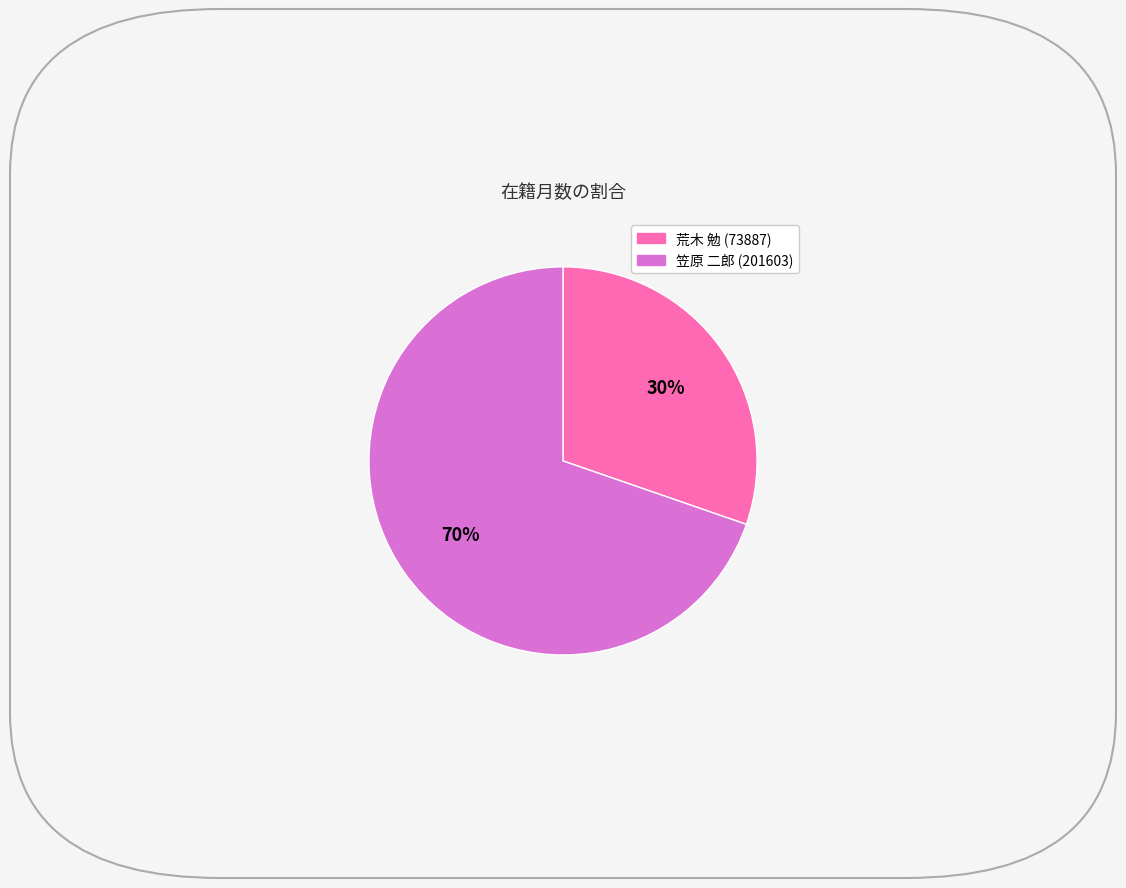

Combined, do 荒木 勉 (73887) and 笠原 二郎 (201603) account for over 50%?

Yes